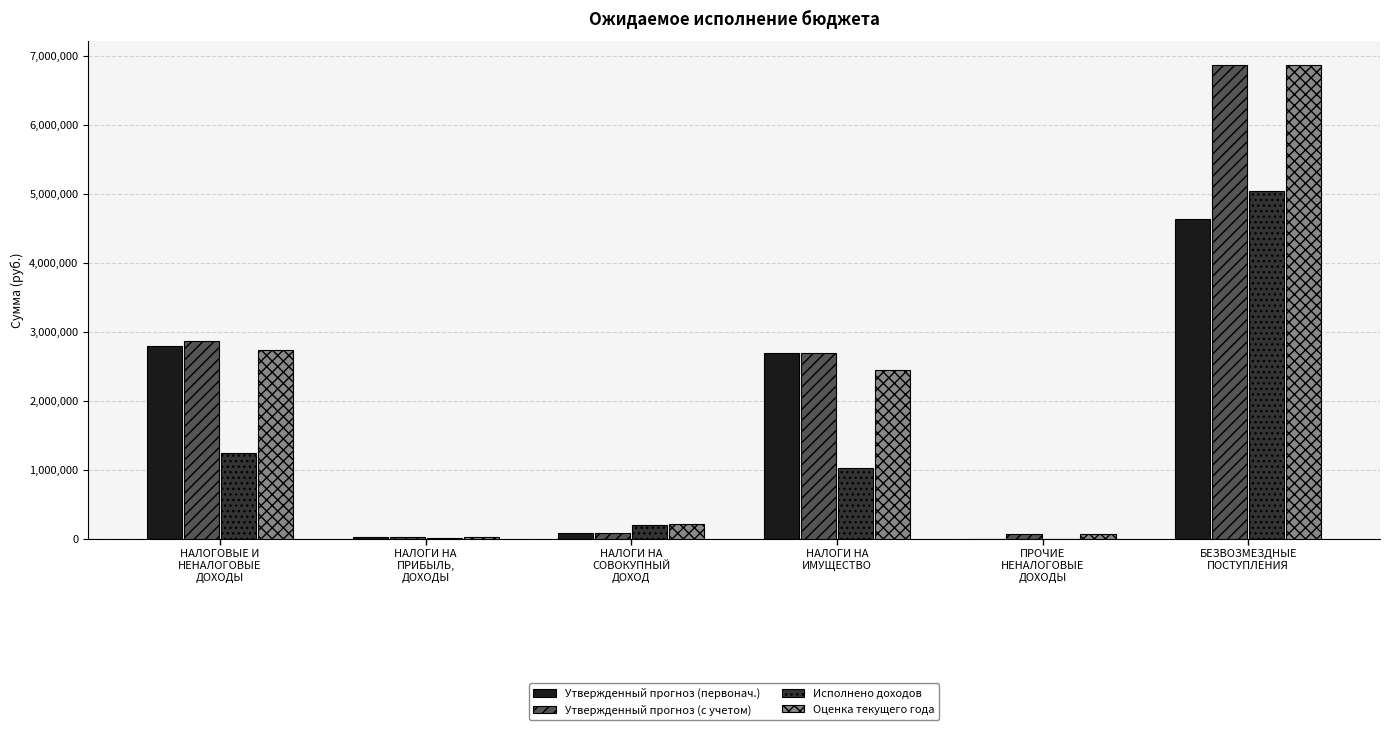

What is the sum of all Утвержденный прогноз (первонач.) values?

10213689.0